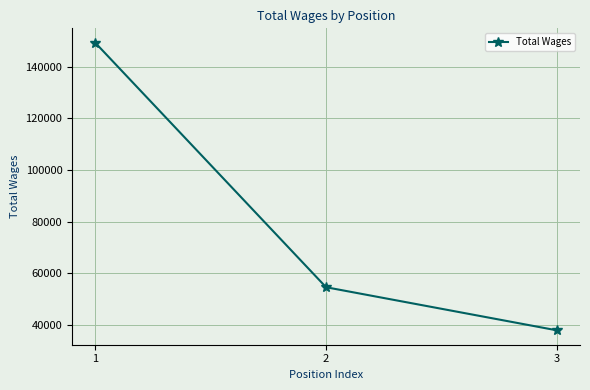

The chart shows a value of 72680 at 2. True or false?

False